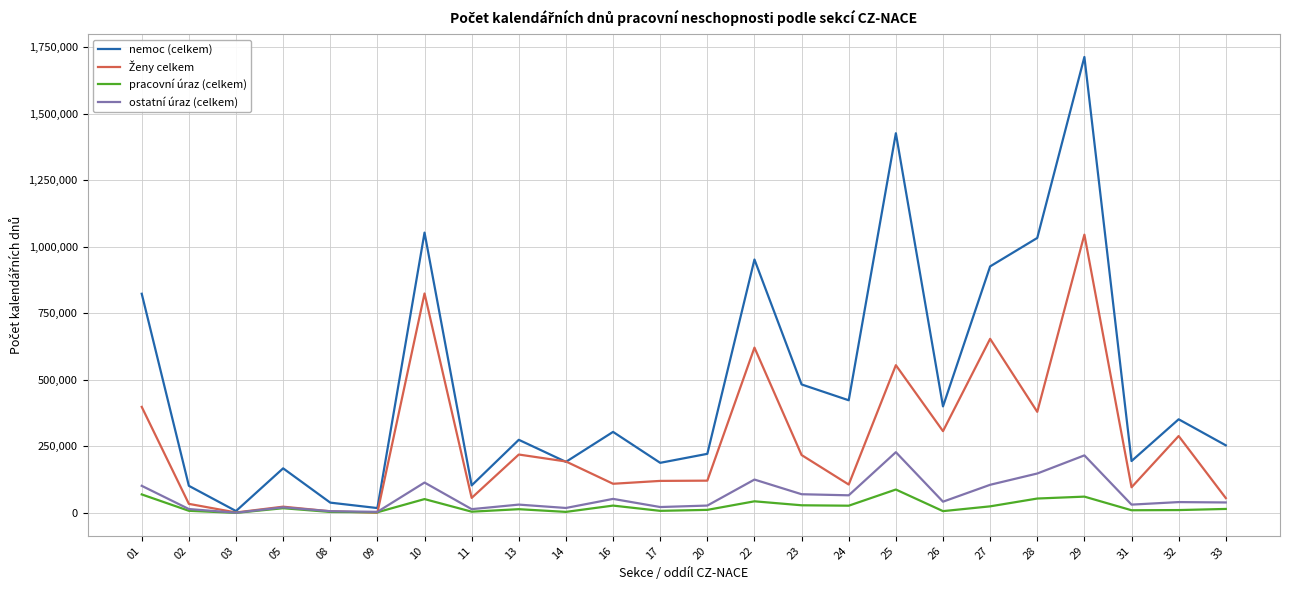

What is the highest value of the nemoc (celkem) series?

1712846